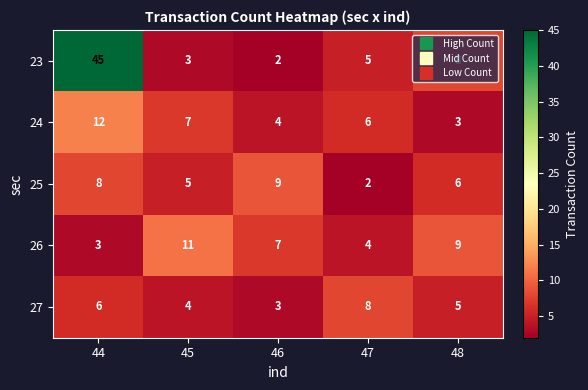

List the series in order of their peak value, highest first.

23, 24, 26, 25, 27